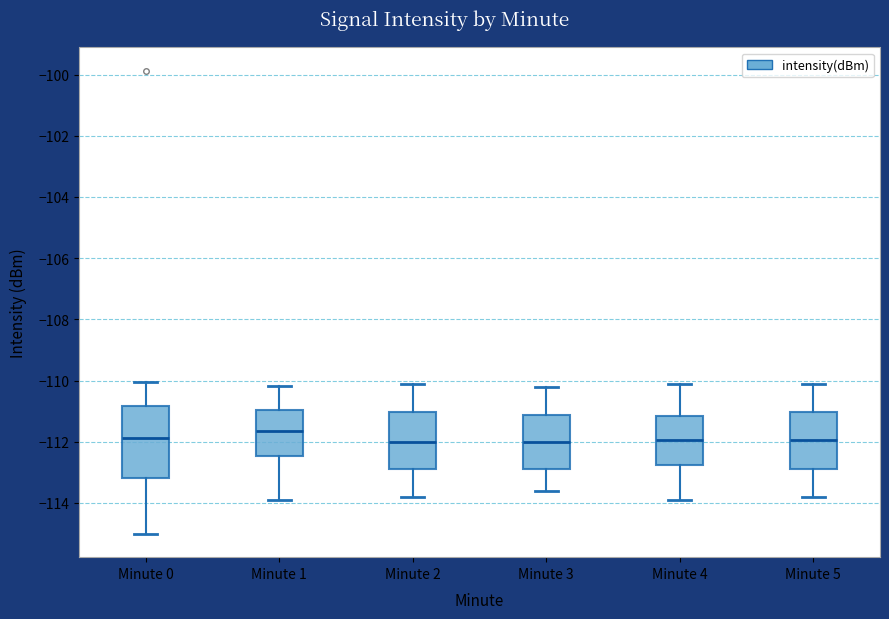

Which box is the tallest, from its lower edge to its upper edge?

Minute 0